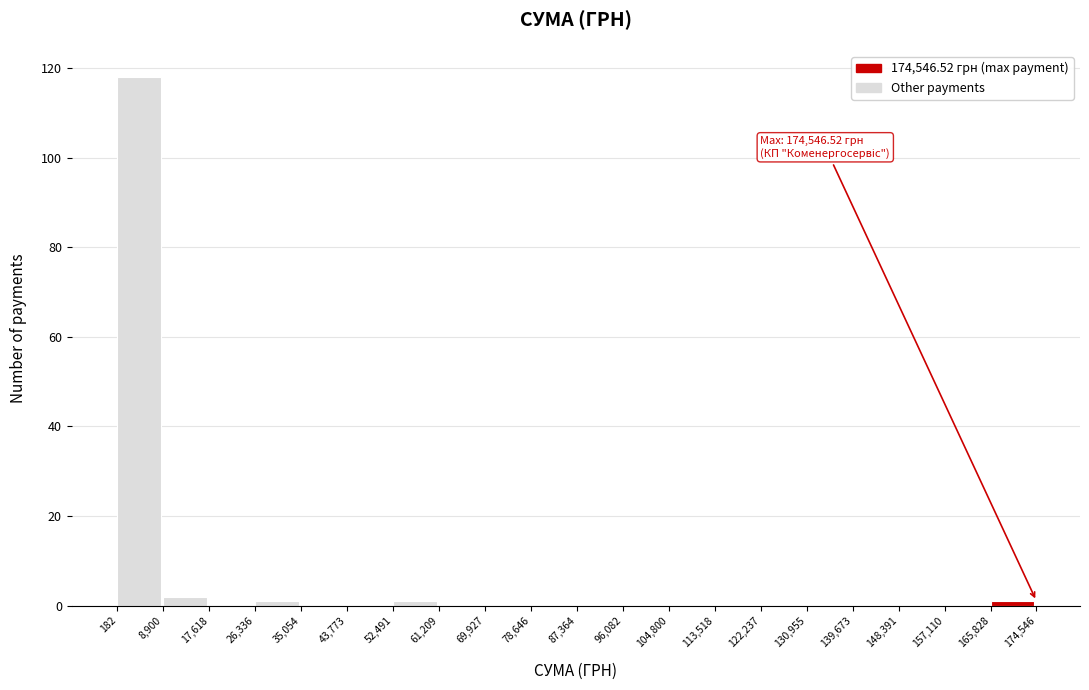

Over which range of the x-axis is the bar tallest?

182 to 8,900